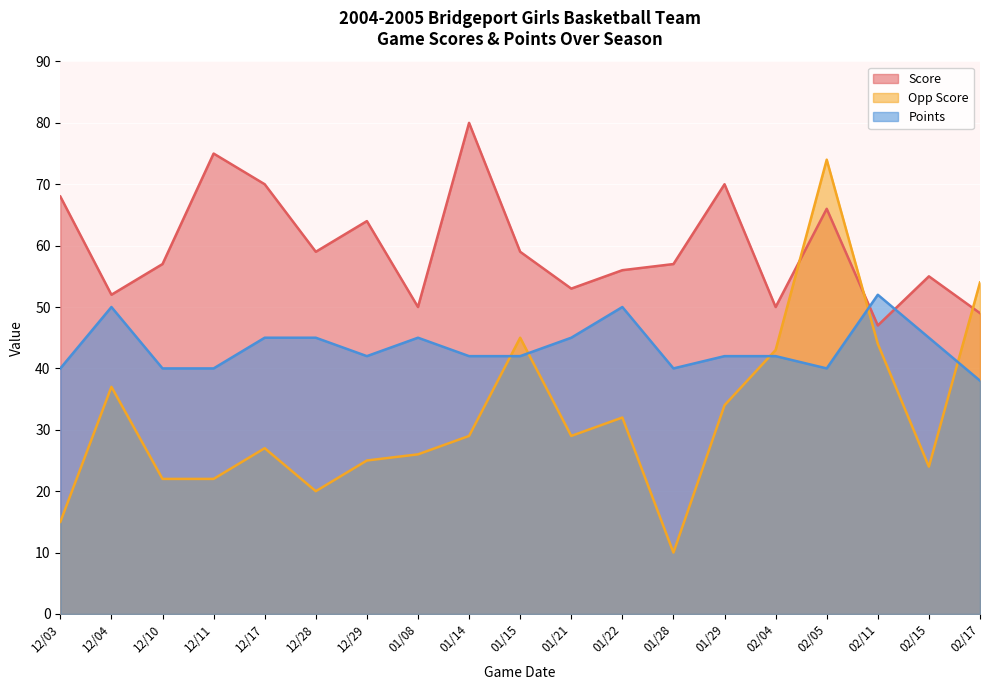

What is the sum of the Score values at 12/11 and 01/21?

128